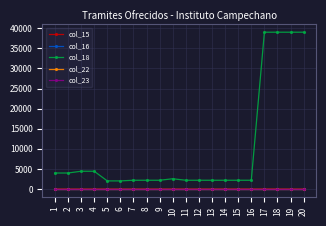

Reading left to right, extract all data points from this chart.

col_15: 1	1	1	1	1	1	2	3	4	5	6	7	8	9	10	11	12	13	1	1
col_16: 1	1	1	1	1	1	1	1	1	1	1	1	1	1	1	1	1	1	1	1
col_18: 3990	3990	4430	4430	2030	2030	2190	2190	2190	2560	2190	2190	2190	2190	2190	2190	39000	39000	39000	39000
col_22: 1	1	1	1	1	1	1	1	1	1	1	1	1	1	1	1	1	1	1	1
col_23: 1	1	1	1	1	1	1	1	1	1	1	1	1	1	1	1	1	1	1	1